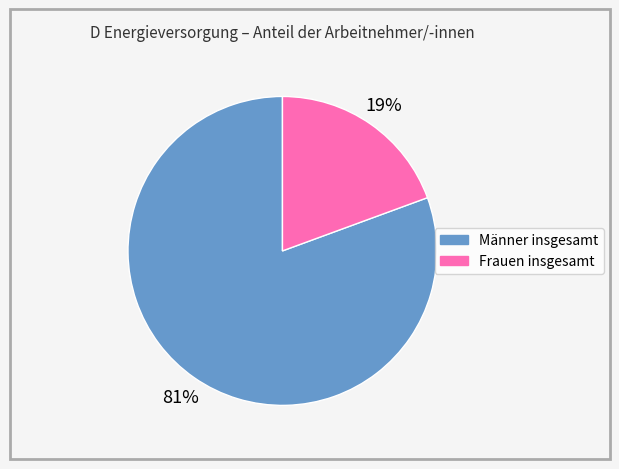

Count the number of slices in the pie.

2